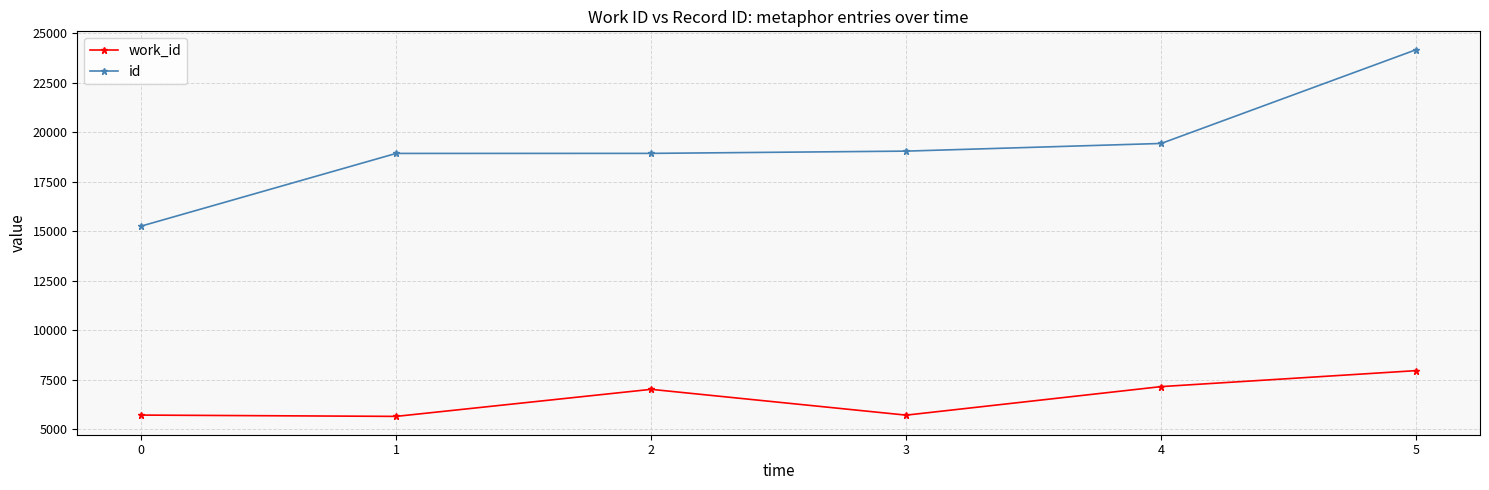

List the series in order of their peak value, highest first.

id, work_id